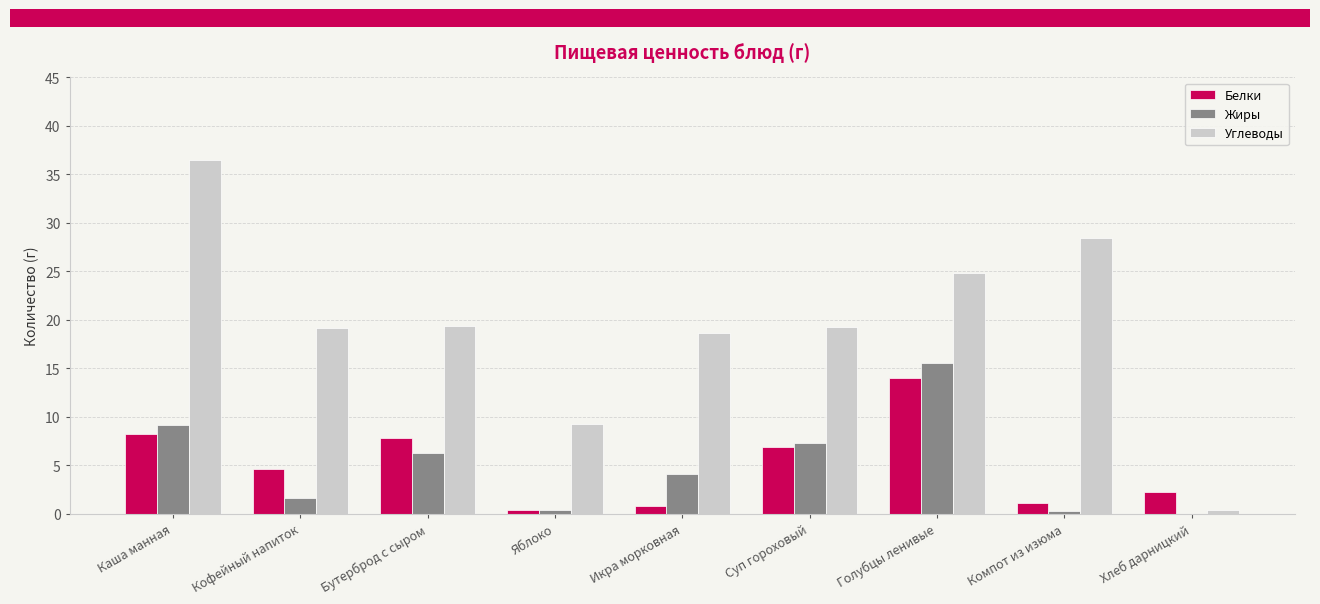

What is the spread (max minus min) of values at Голубцы ленивые?

10.8